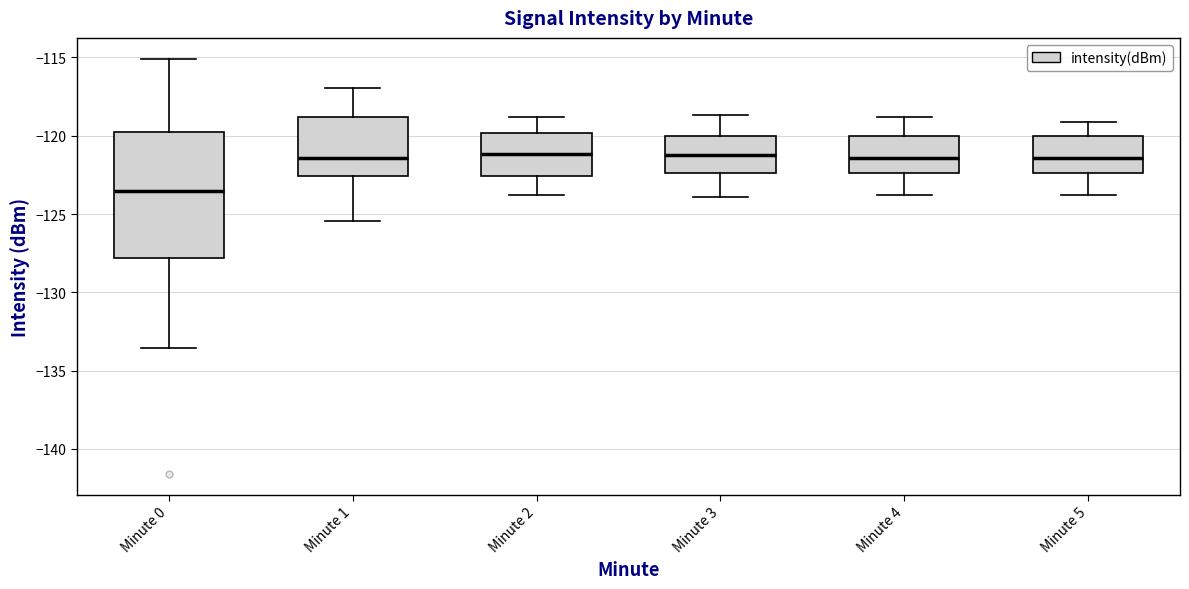

Which box is the tallest, from its lower edge to its upper edge?

Minute 0